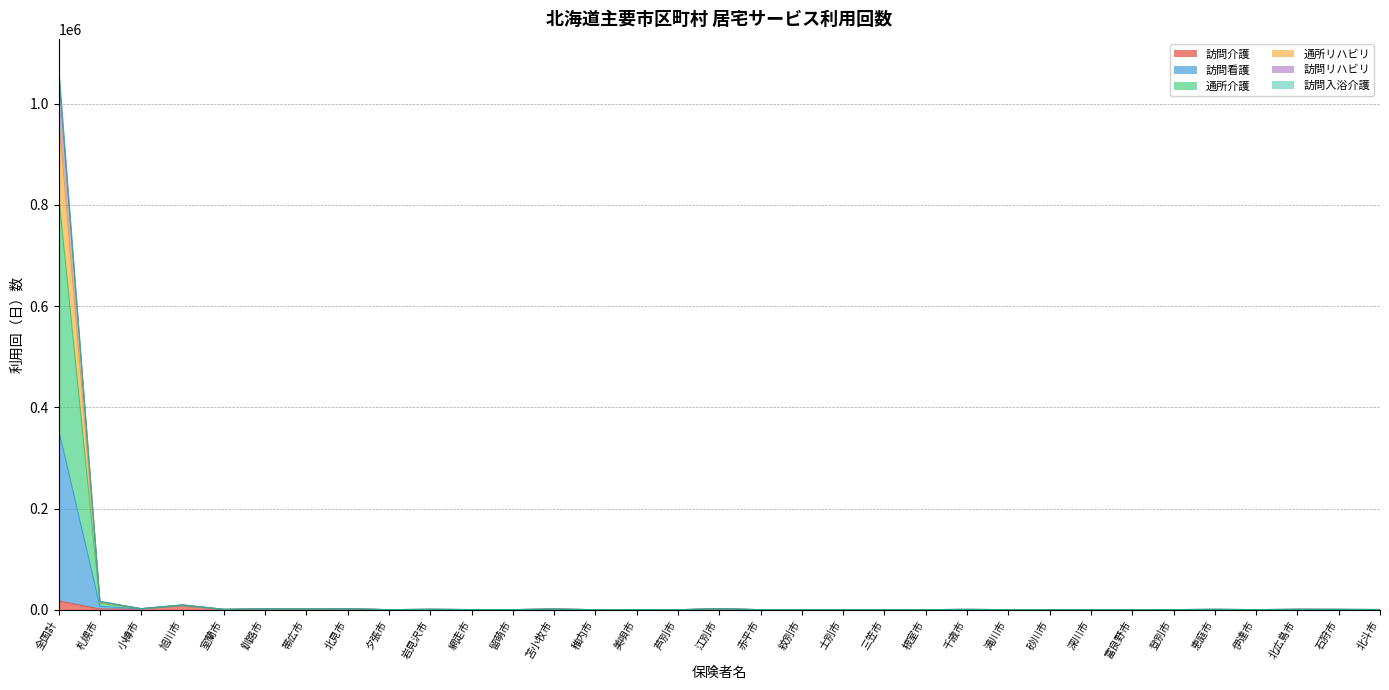

At which category does 訪問看護 reach its first local valley?

小樽市